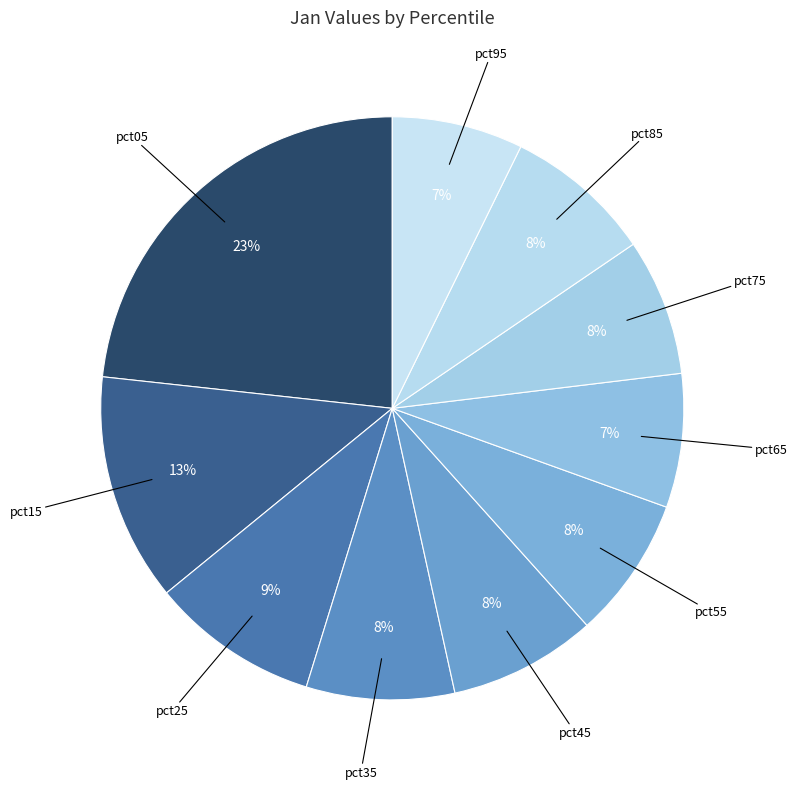

Is there any slice that represents more than half of the pie?

No